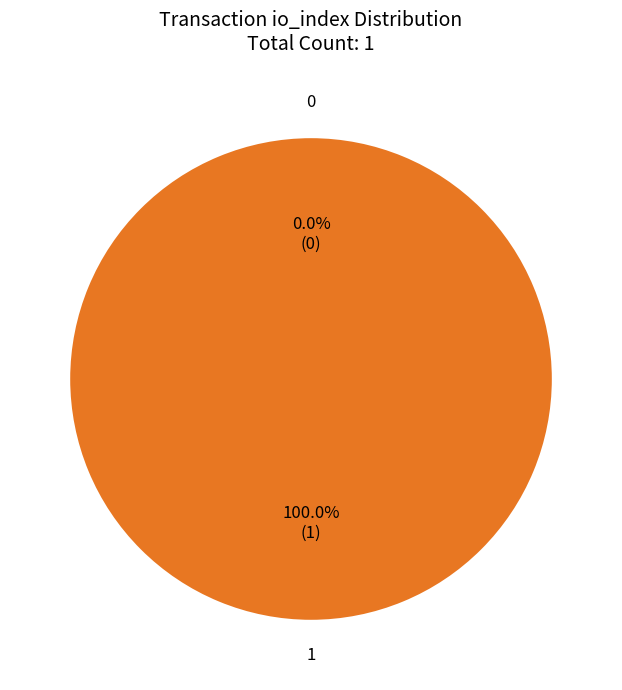

Rank the categories by value from highest to lowest.

1, 0